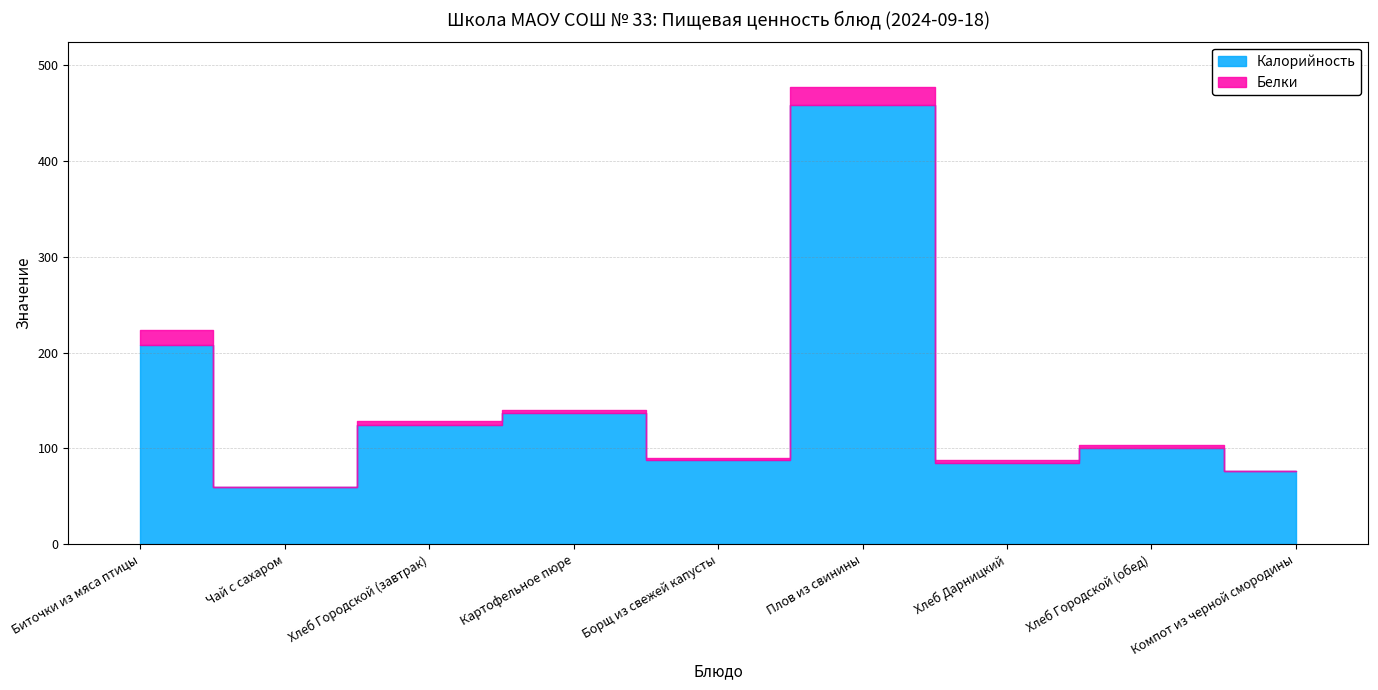

Which series has the largest range (max minus min)?

Калорийность